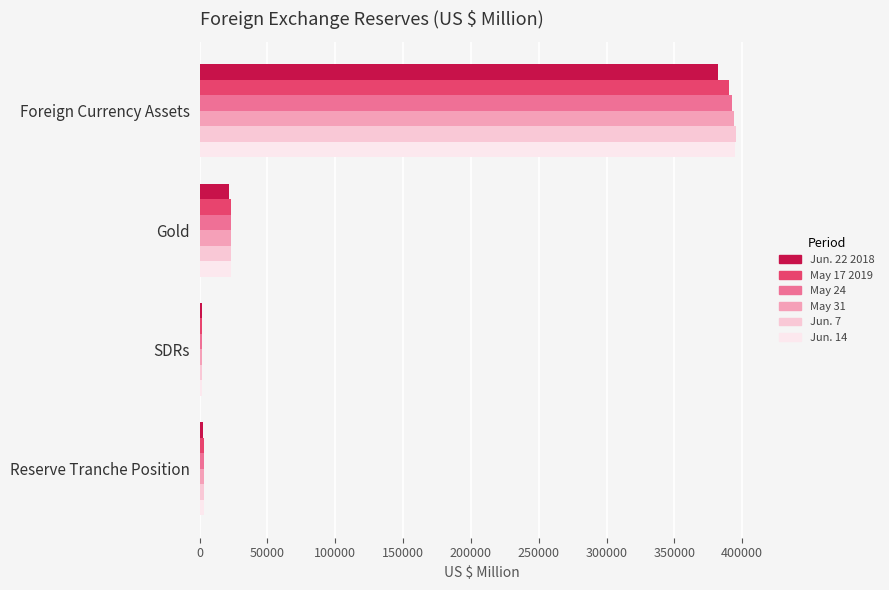

The May 24 series shows 180860 at Foreign Currency Assets. True or false?

False